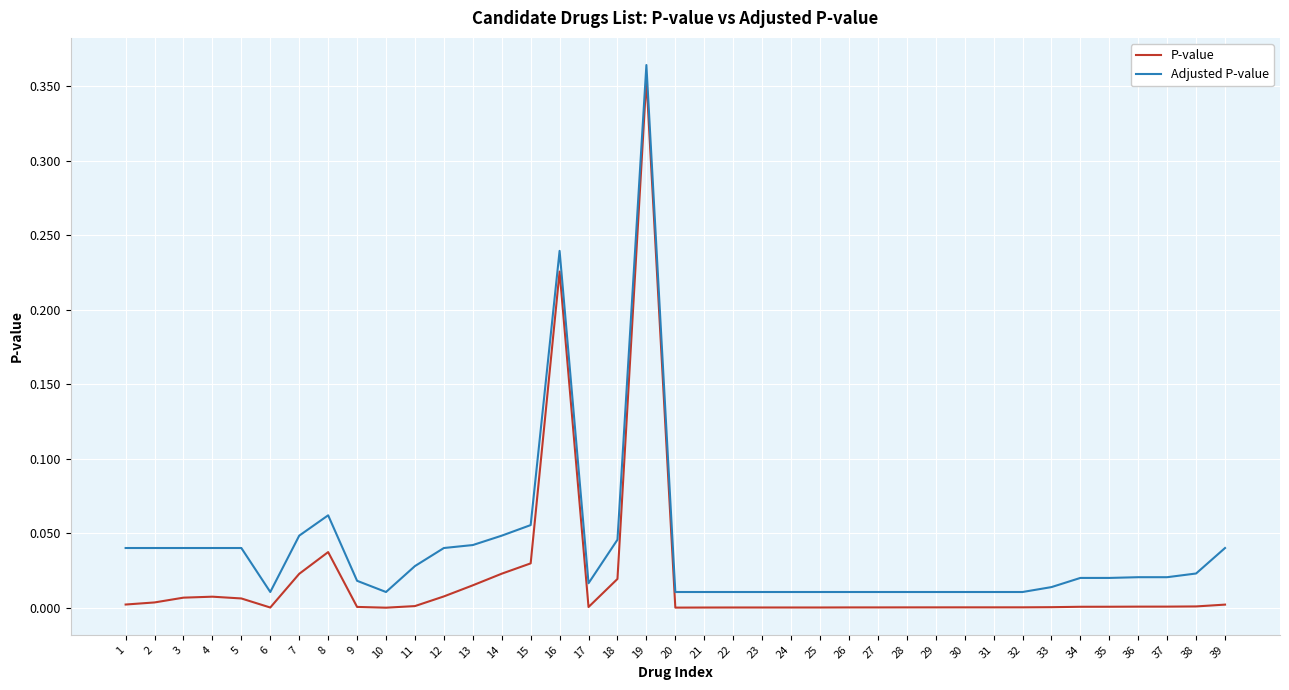

True or false: P-value and Adjusted P-value cross at least once.

False